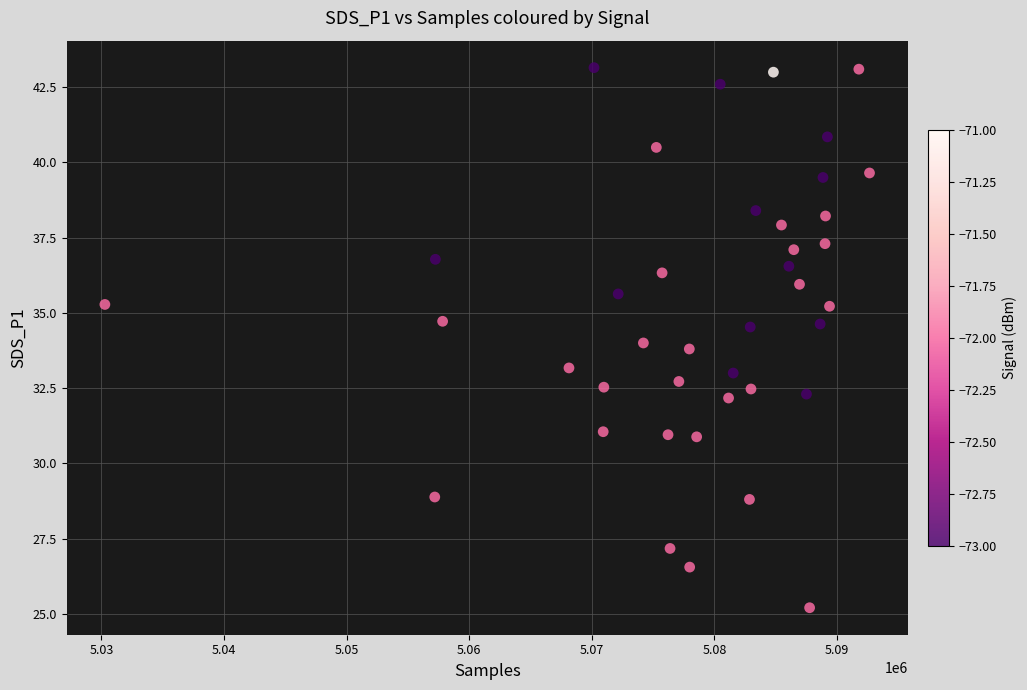

What is the range of X values (max minus min)?

62355.0